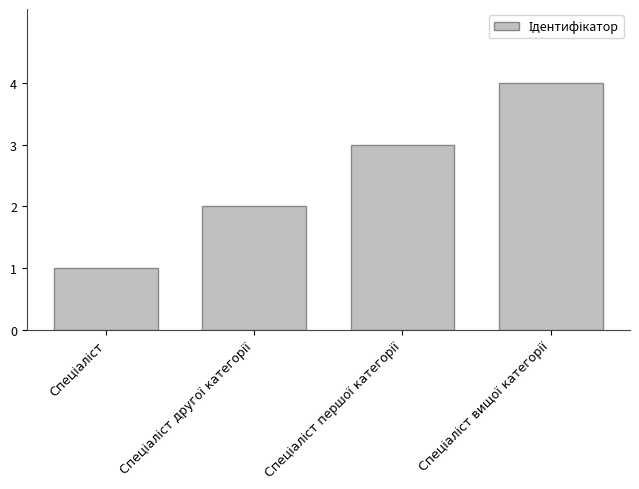

What is the difference between the maximum and minimum values?

3